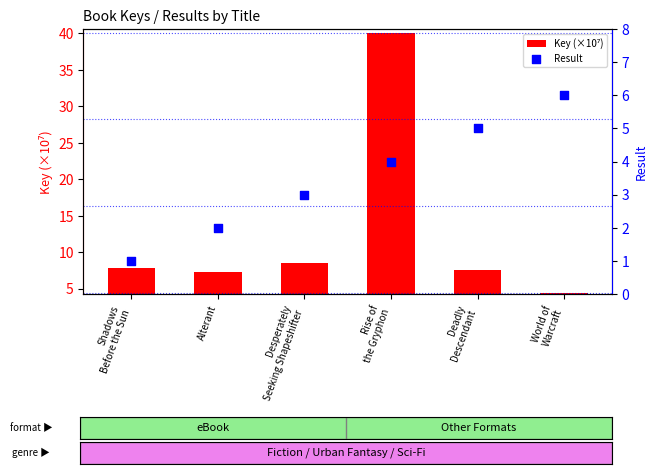

At how many categories does at least one series exceed 1?

6